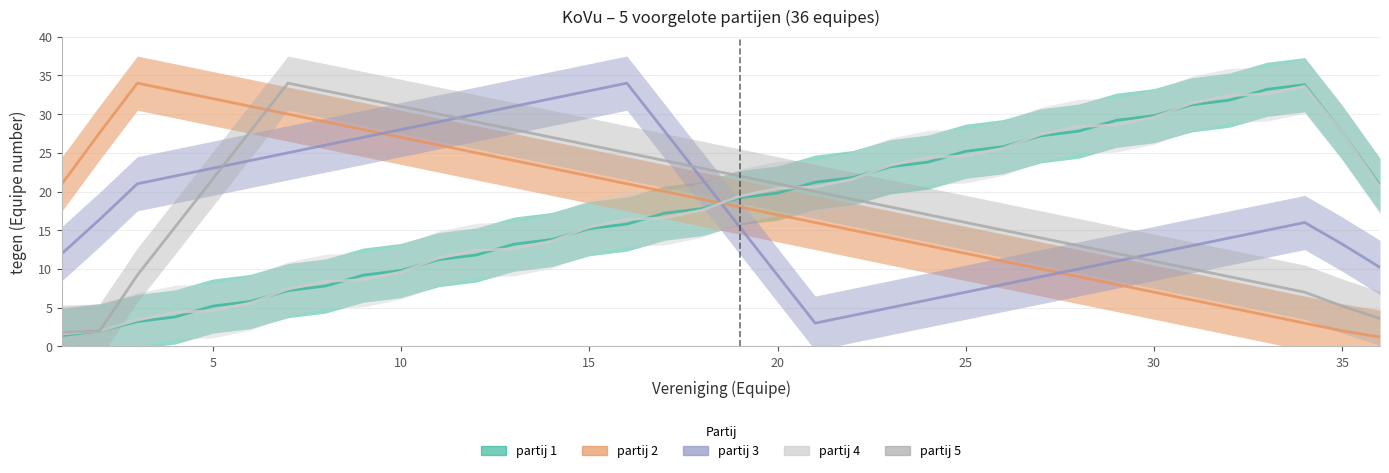

Is it true that partij 1 equals 40 at 23?

False